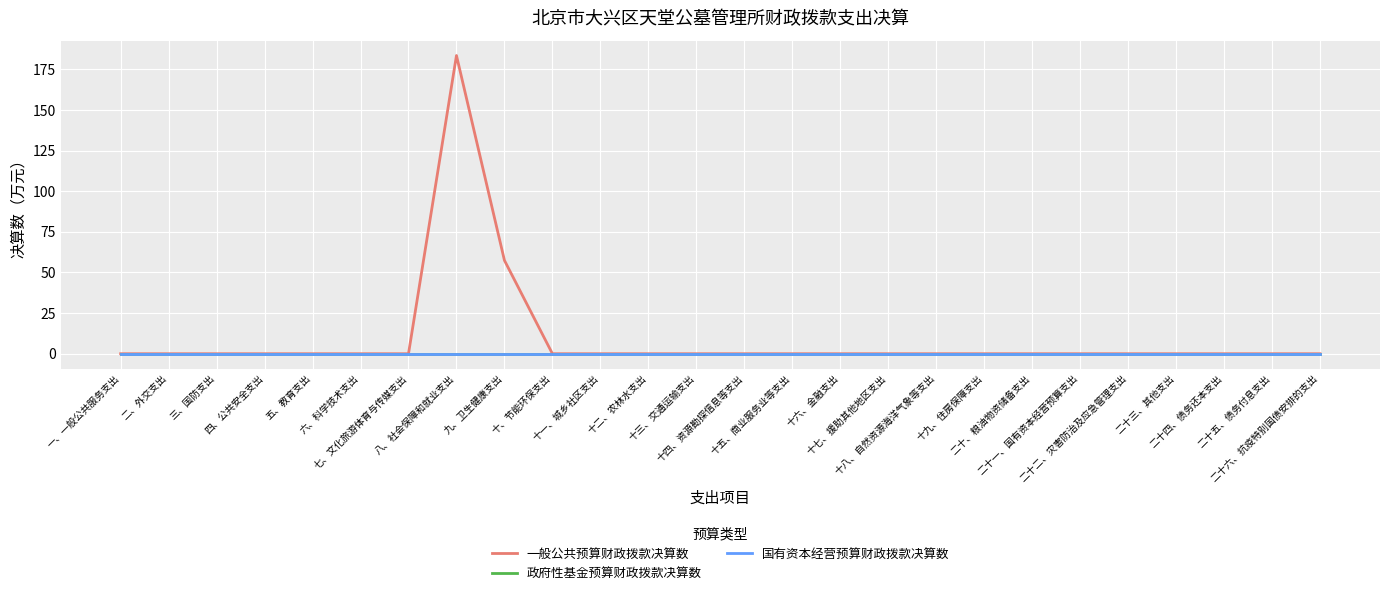

Reading left to right, transcribe all the data shown in this chart.

一般公共预算财政拨款决算数: 一、一般公共服务支出=0.0	二、外交支出=0.0	三、国防支出=0.0	四、公共安全支出=0.0	五、教育支出=0.0	六、科学技术支出=0.0	七、文化旅游体育与传媒支出=0.0	八、社会保障和就业支出=183.6	九、卫生健康支出=57.5	十、节能环保支出=0.0	十一、城乡社区支出=0.0	十二、农林水支出=0.0	十三、交通运输支出=0.0	十四、资源勘探信息等支出=0.0	十五、商业服务业等支出=0.0	十六、金融支出=0.0	十七、援助其他地区支出=0.0	十八、自然资源海洋气象等支出=0.0	十九、住房保障支出=0.0	二十、粮油物资储备支出=0.0	二十一、国有资本经营预算支出=0.0	二十二、灾害防治及应急管理支出=0.0	二十三、其他支出=0.0	二十四、债务还本支出=0.0	二十五、债务付息支出=0.0	二十六、抗疫特别国债安排的支出=0.0
政府性基金预算财政拨款决算数: 一、一般公共服务支出=0.0	二、外交支出=0.0	三、国防支出=0.0	四、公共安全支出=0.0	五、教育支出=0.0	六、科学技术支出=0.0	七、文化旅游体育与传媒支出=0.0	八、社会保障和就业支出=0.0	九、卫生健康支出=0.0	十、节能环保支出=0.0	十一、城乡社区支出=0.0	十二、农林水支出=0.0	十三、交通运输支出=0.0	十四、资源勘探信息等支出=0.0	十五、商业服务业等支出=0.0	十六、金融支出=0.0	十七、援助其他地区支出=0.0	十八、自然资源海洋气象等支出=0.0	十九、住房保障支出=0.0	二十、粮油物资储备支出=0.0	二十一、国有资本经营预算支出=0.0	二十二、灾害防治及应急管理支出=0.0	二十三、其他支出=0.0	二十四、债务还本支出=0.0	二十五、债务付息支出=0.0	二十六、抗疫特别国债安排的支出=0.0
国有资本经营预算财政拨款决算数: 一、一般公共服务支出=0.0	二、外交支出=0.0	三、国防支出=0.0	四、公共安全支出=0.0	五、教育支出=0.0	六、科学技术支出=0.0	七、文化旅游体育与传媒支出=0.0	八、社会保障和就业支出=0.0	九、卫生健康支出=0.0	十、节能环保支出=0.0	十一、城乡社区支出=0.0	十二、农林水支出=0.0	十三、交通运输支出=0.0	十四、资源勘探信息等支出=0.0	十五、商业服务业等支出=0.0	十六、金融支出=0.0	十七、援助其他地区支出=0.0	十八、自然资源海洋气象等支出=0.0	十九、住房保障支出=0.0	二十、粮油物资储备支出=0.0	二十一、国有资本经营预算支出=0.0	二十二、灾害防治及应急管理支出=0.0	二十三、其他支出=0.0	二十四、债务还本支出=0.0	二十五、债务付息支出=0.0	二十六、抗疫特别国债安排的支出=0.0